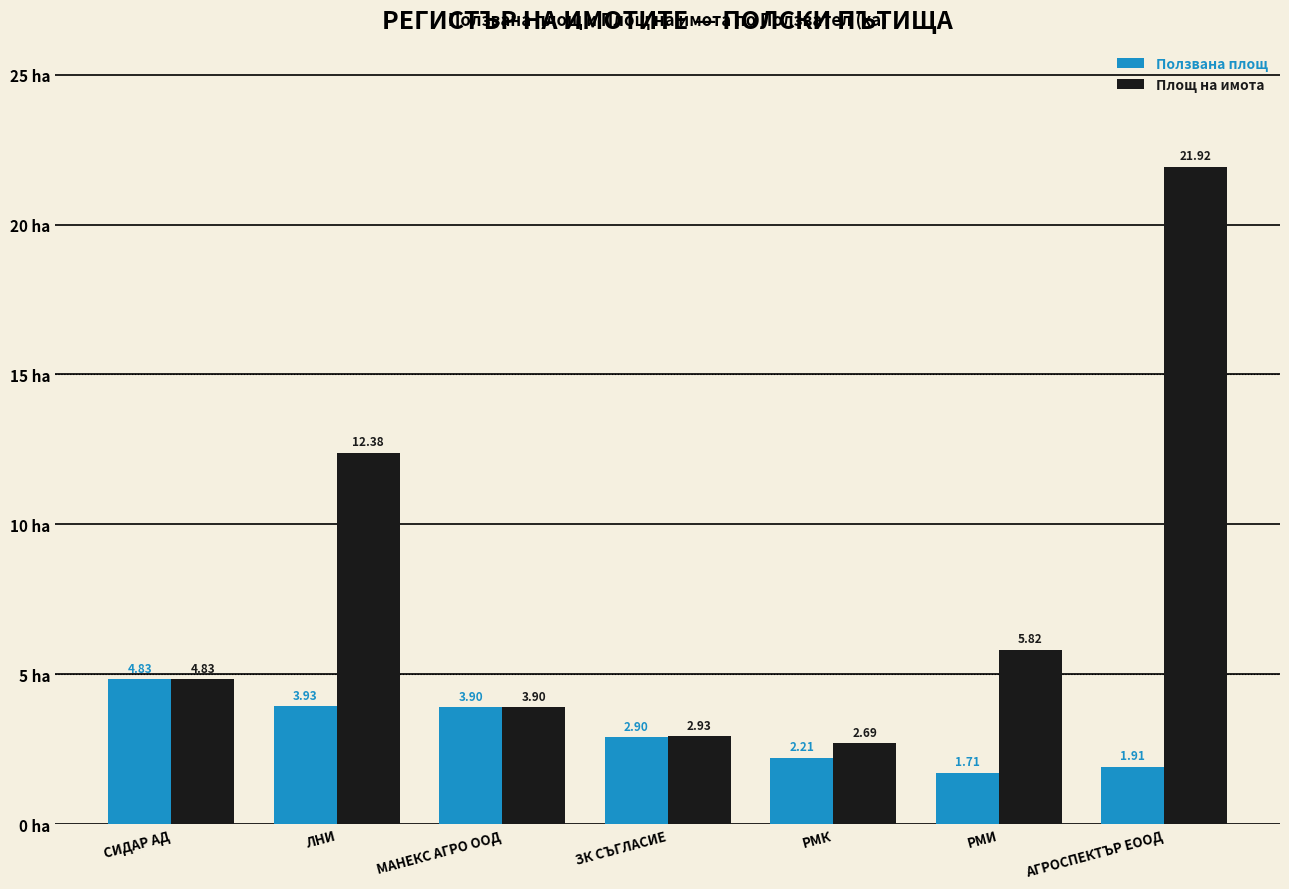

Is it true that Ползвана площ equals 1.9 at АГРОСПЕКТЪР ЕООД?

True